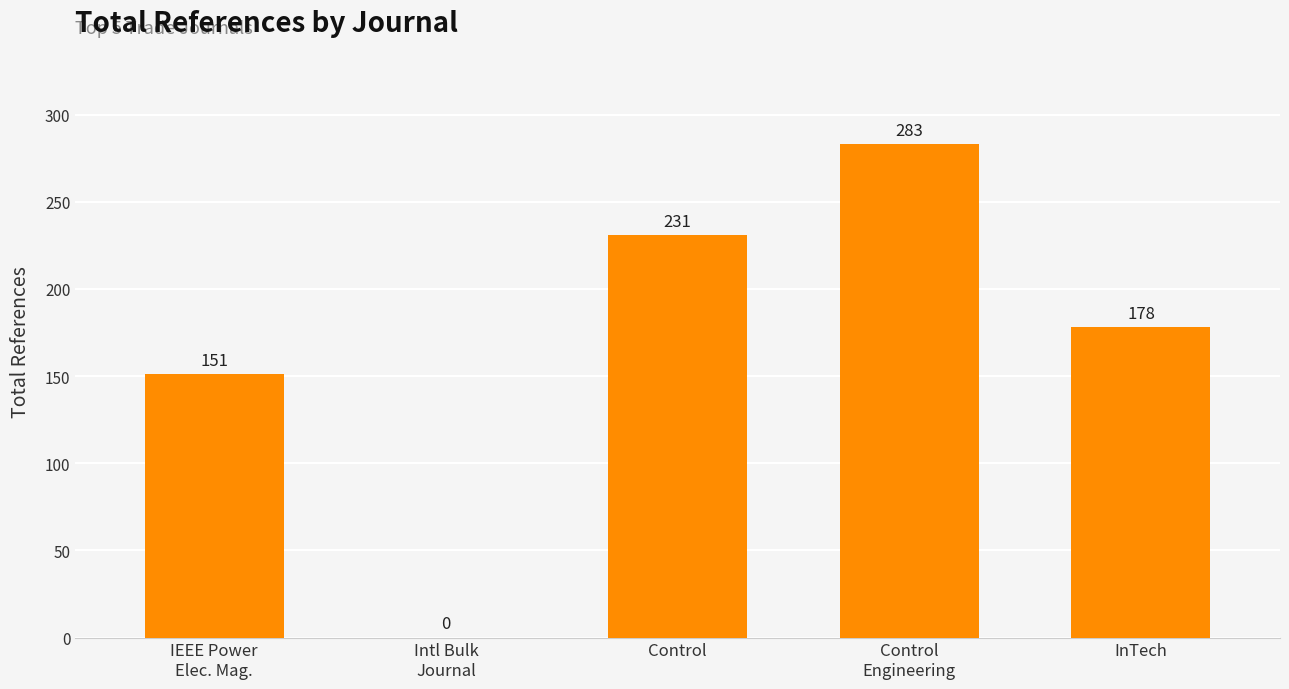

Which category has the highest value across all series?

Control
Engineering